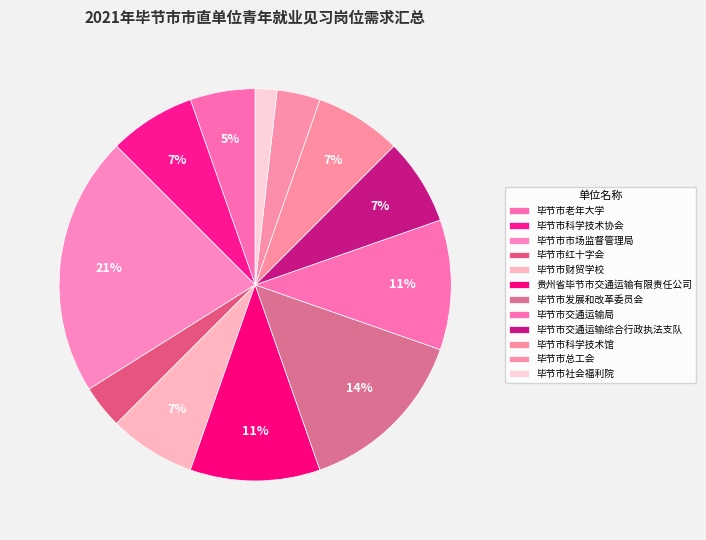

What percentage is the 毕节市总工会 slice, to the nearest percent?

4%